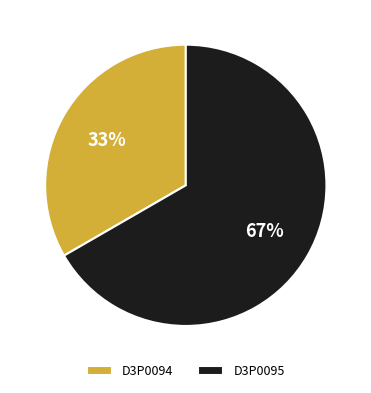

Is D3P0095 the majority of the pie?

Yes